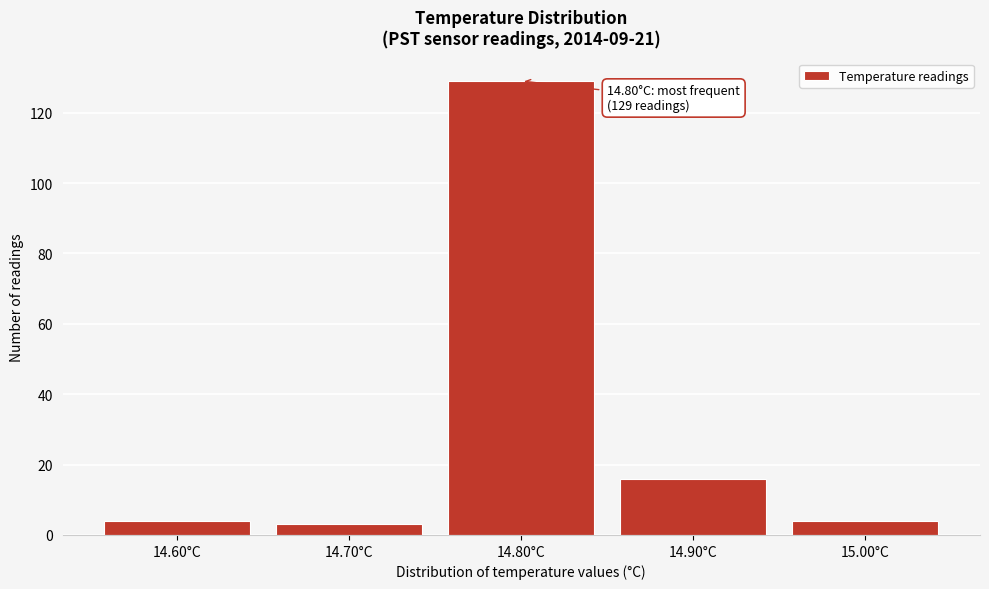

Which range on the x-axis has the tallest bar?

14.75 to 14.85